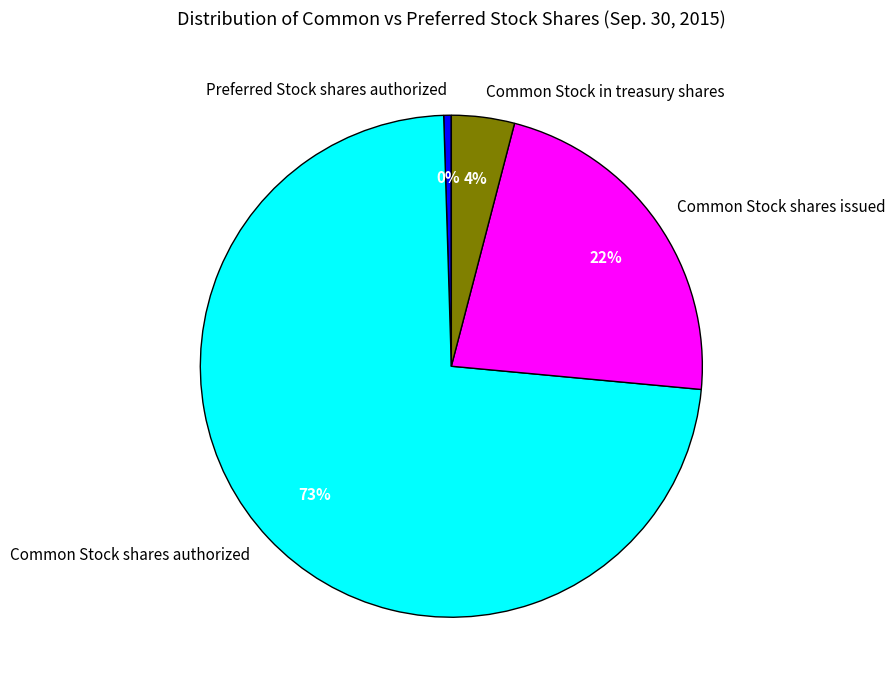

Does Common Stock shares authorized represent more than half of the total?

Yes